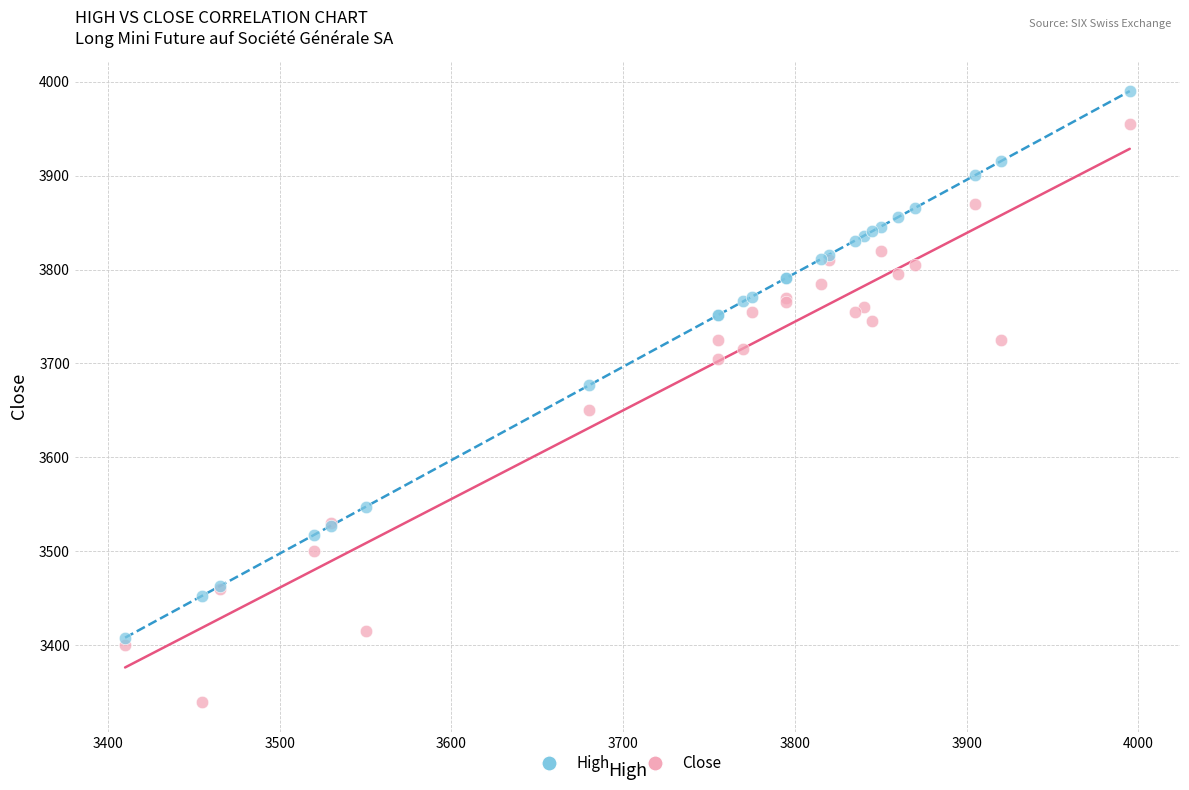

Which series contains the lowest Y value?

Close